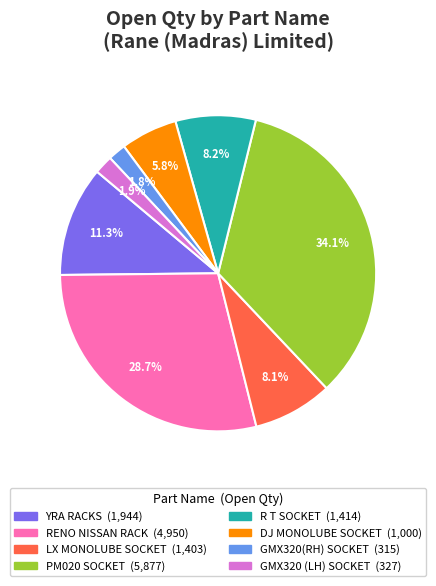

Does any single category account for the majority?

No